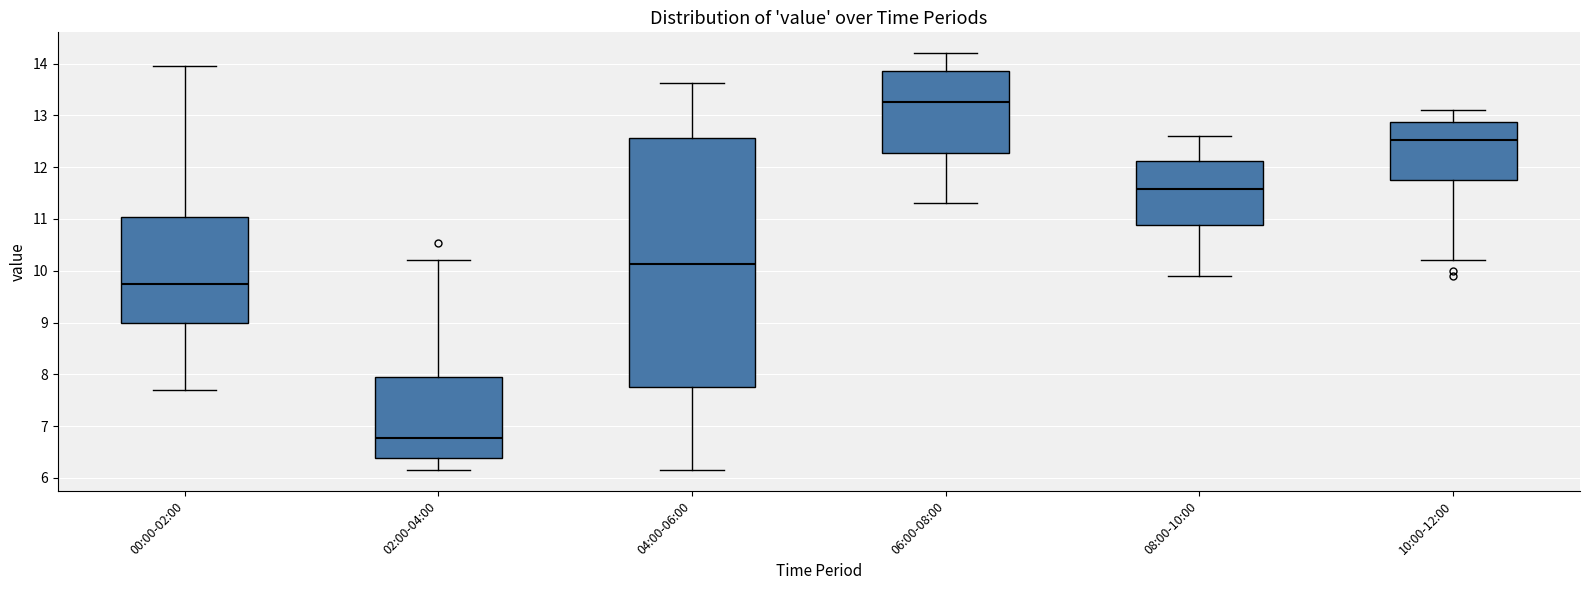

Where does the upper whisker of the box for 10:00-12:00 end on the y-axis? The values are not printed on the chart, so give them approximately, as read against the axis.

13.1